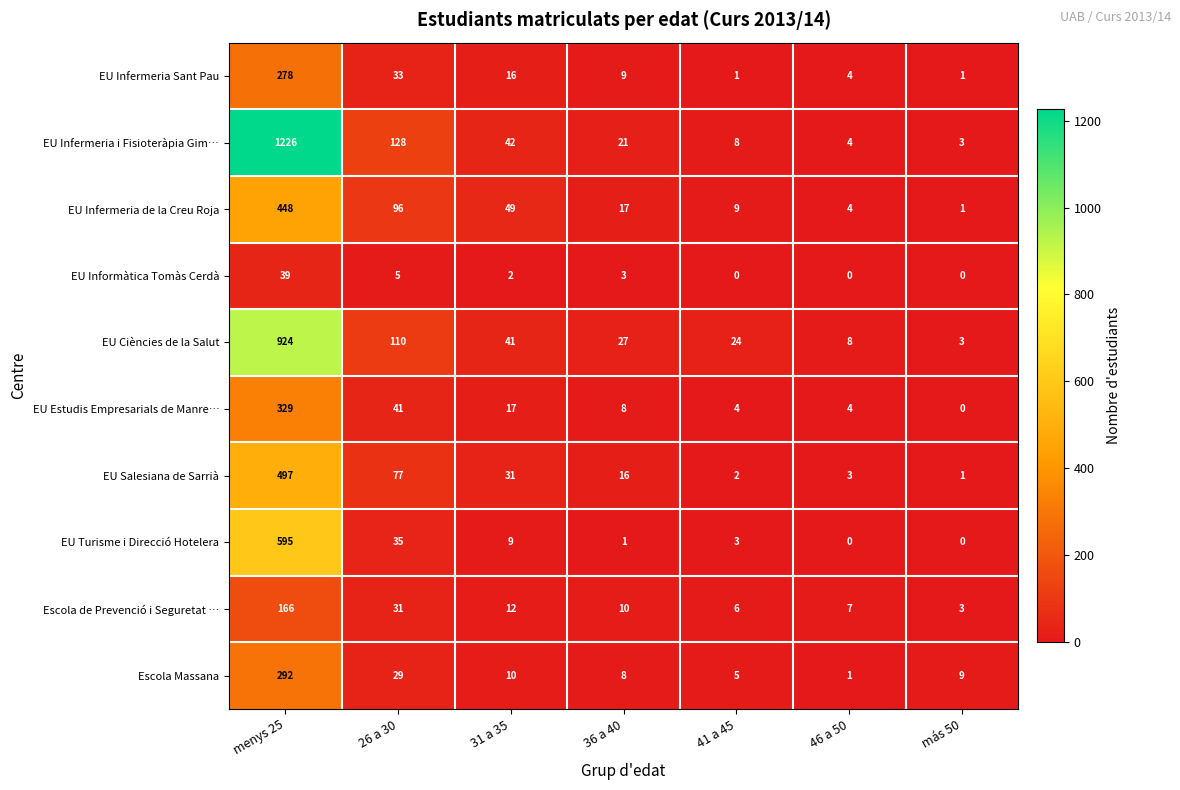

What is the difference between the second highest and second lowest values in the EU Salesiana de Sarrià series?

75